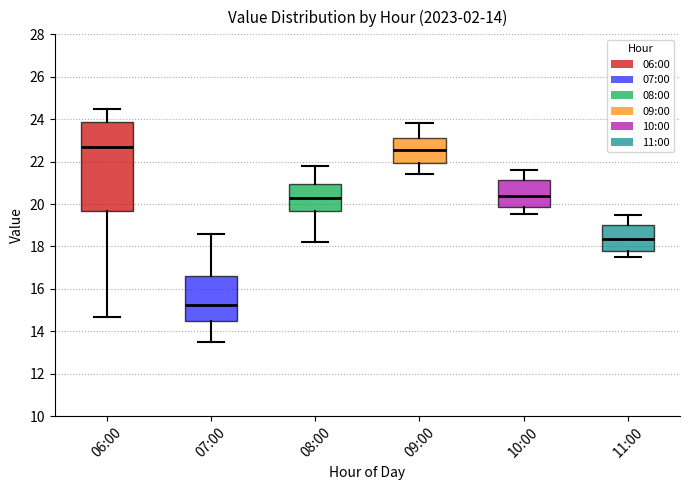

Where does the upper whisker of the box for 11:00 end on the y-axis? The values are not printed on the chart, so give them approximately, as read against the axis.

19.6